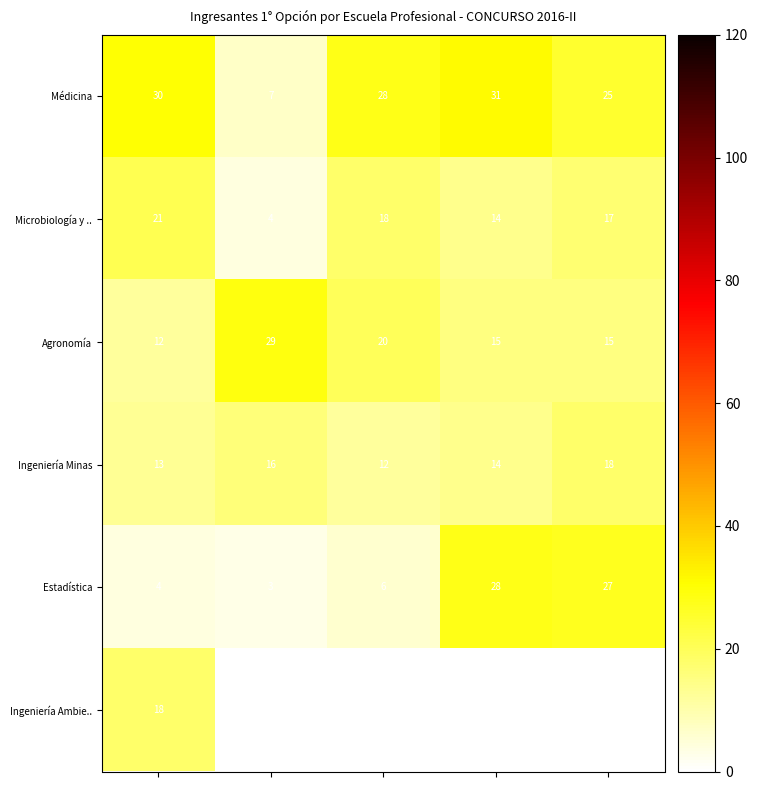

How many Ingeniería Minas values are between 13 and 16?

3